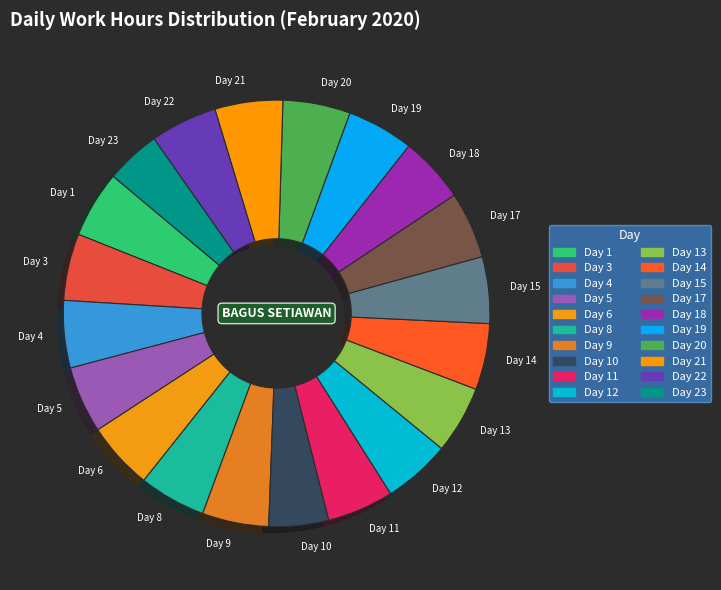

Is there any slice that represents more than half of the pie?

No